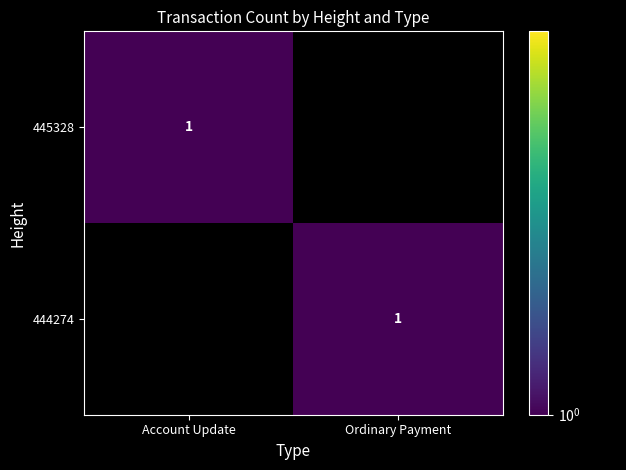

Between Account Update and Ordinary Payment, which is larger?

Account Update